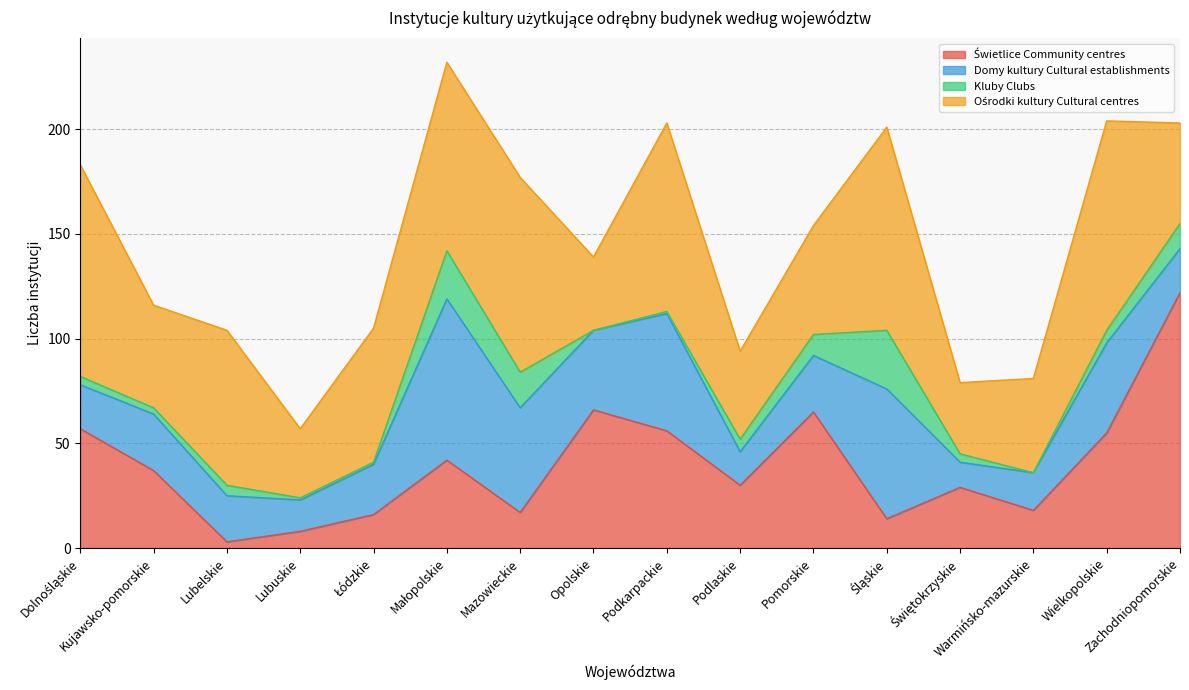

Count the number of categories in the chart.

16